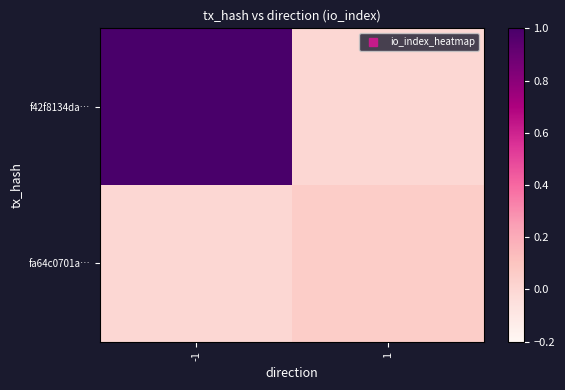

What is the difference between the highest and lowest values at 1?

0.1